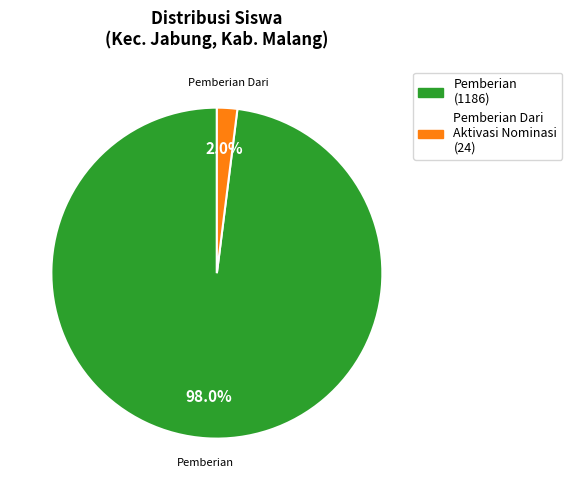

Is there any slice that represents more than half of the pie?

Yes